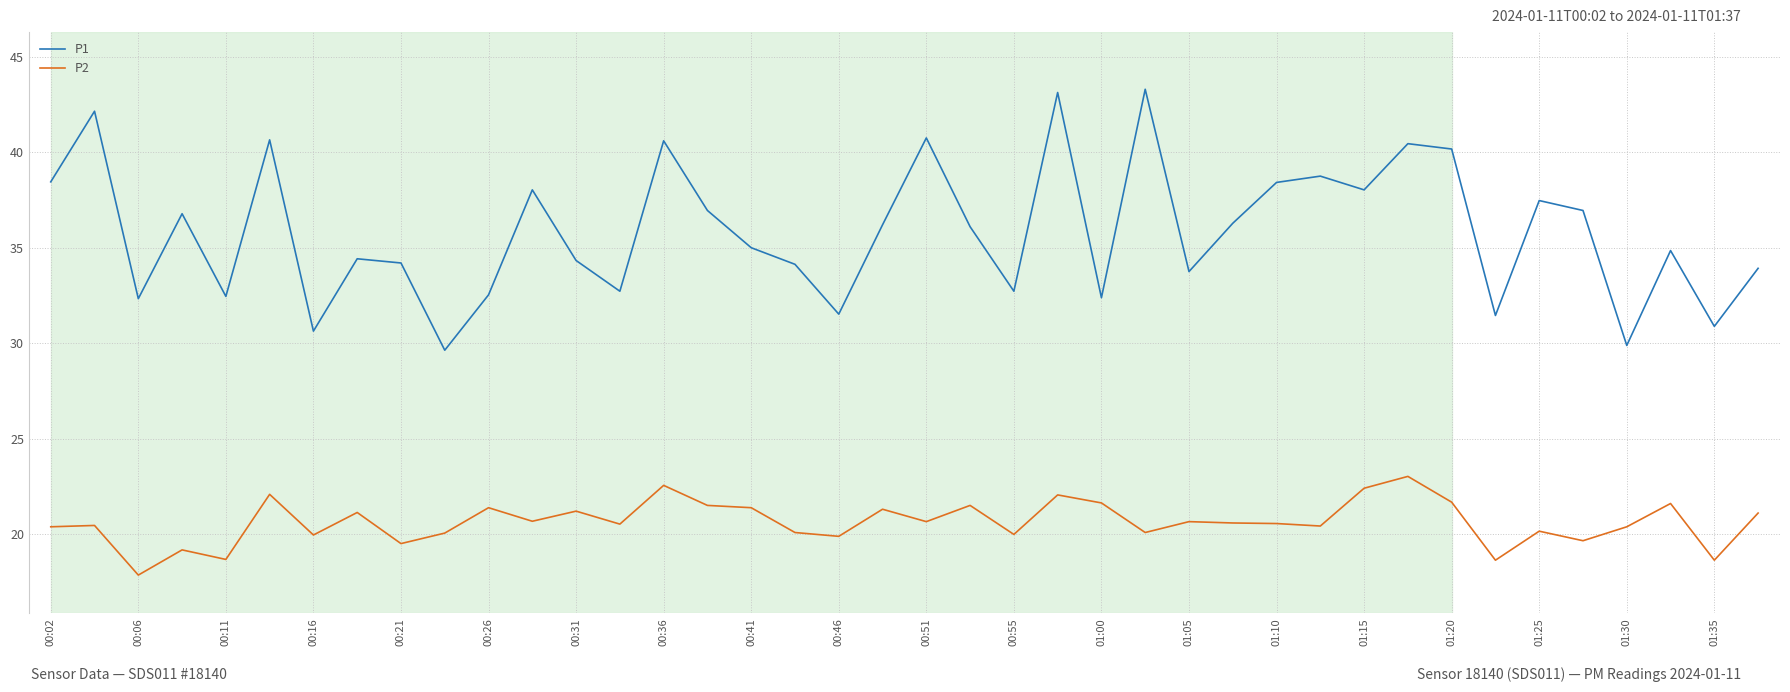

How many lines are shown in the chart?

2